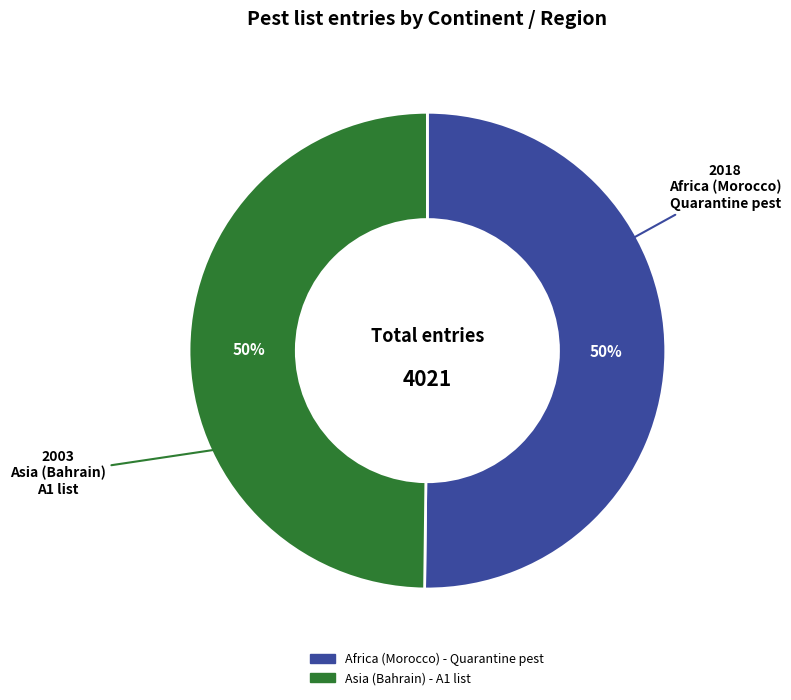

Combined, do Asia (Bahrain) - A1 list and Africa (Morocco) - Quarantine pest account for over 50%?

Yes